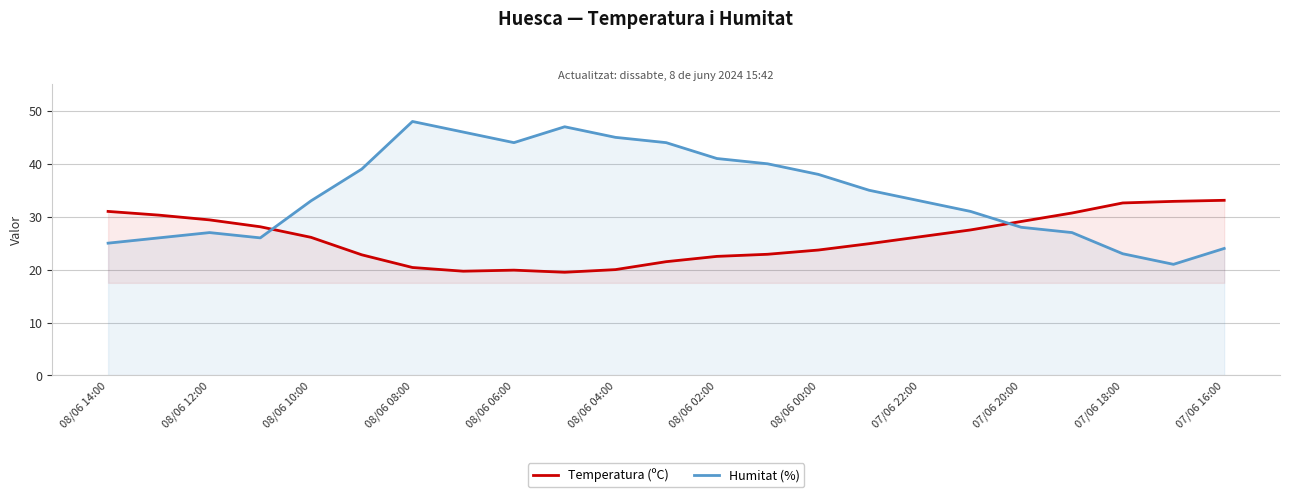

How many intersections are there between Temperatura (ºC) and Humitat (%)?

2